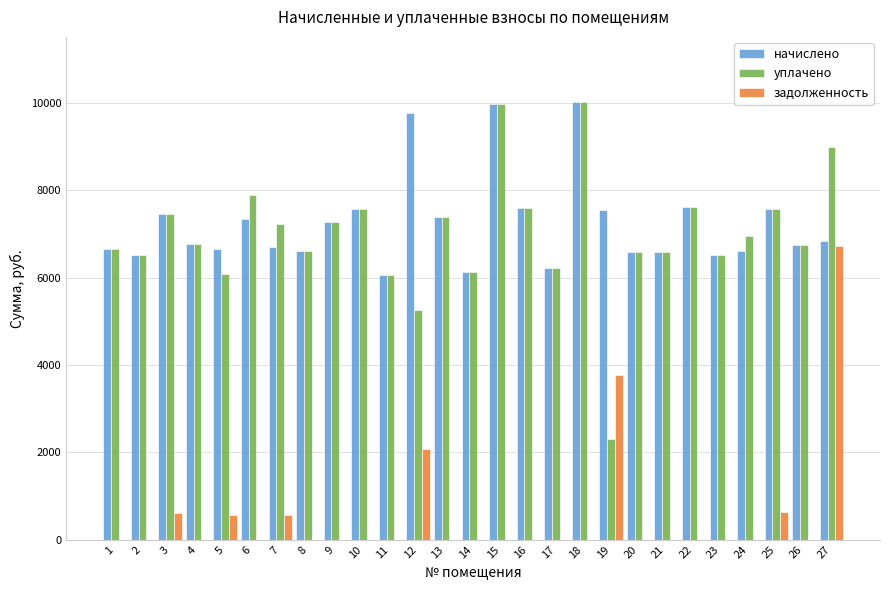

What is the average value of the задолженность series?

553.2